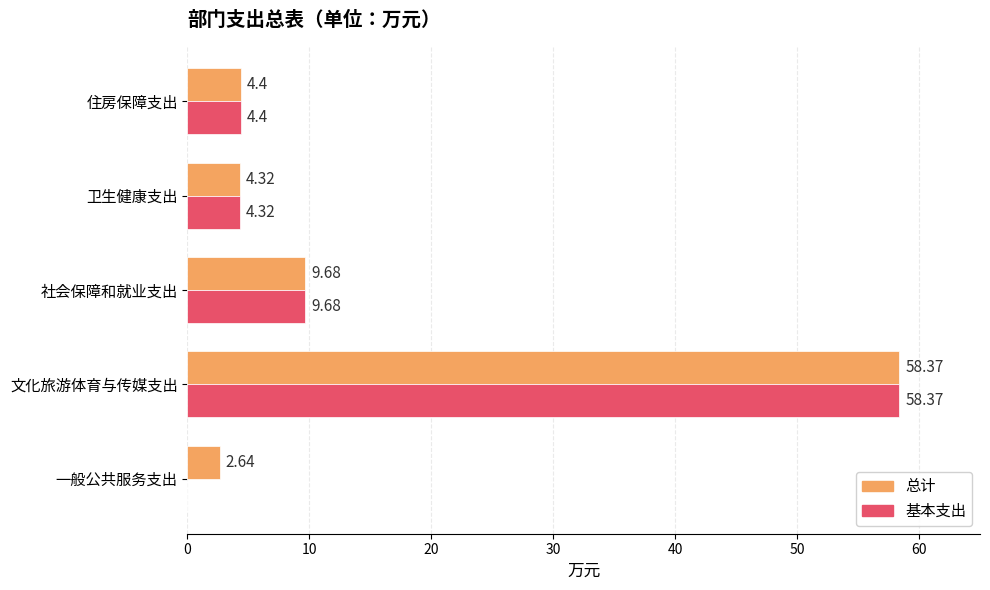

What is the sum of the 总计 values at 社会保障和就业支出 and 卫生健康支出?

14.0